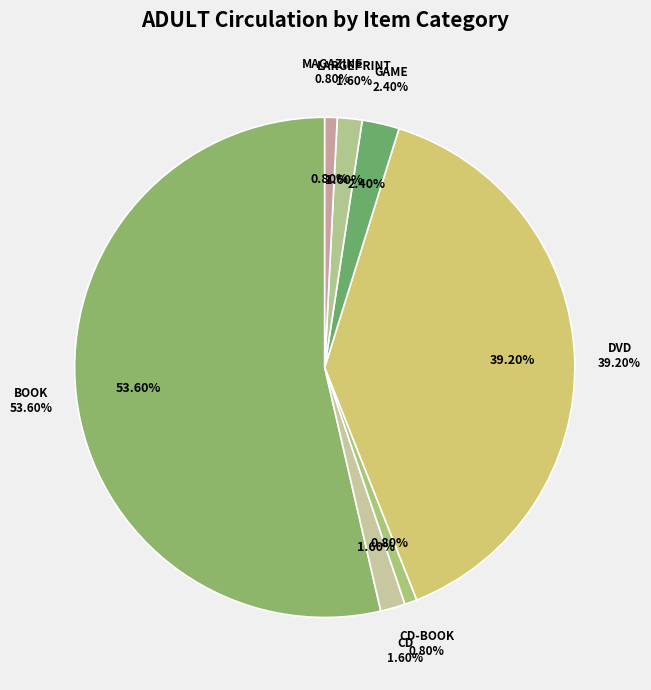

What percentage is the LARGEPRINT slice, to the nearest percent?

2%